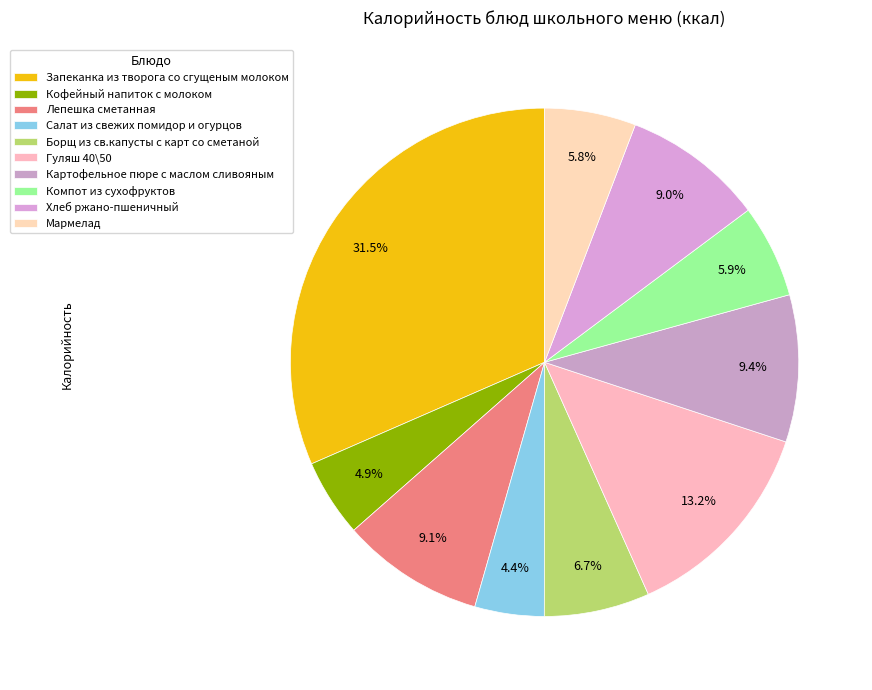

Is there any slice that represents more than half of the pie?

No